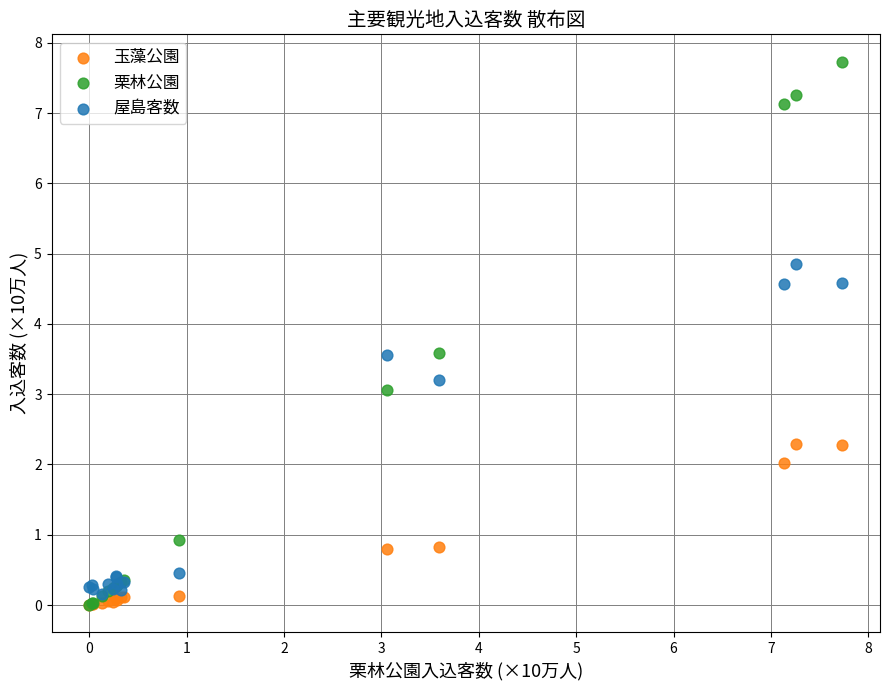

Which series contains the highest Y value?

栗林公園